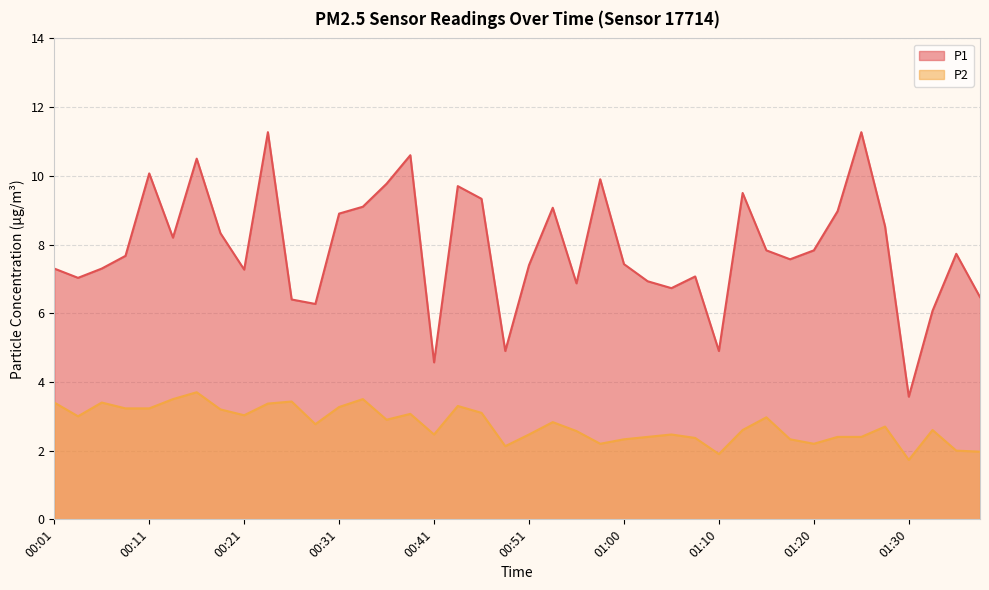

Reading left to right, transcribe all the data shown in this chart.

P1: 7.3	7.0	7.3	7.7	10.1	8.2	10.5	8.3	7.3	11.3	6.4	6.3	8.9	9.1	9.8	10.6	4.6	9.7	9.3	4.9	7.4	9.1	6.9	9.9	7.4	6.9	6.7	7.1	4.9	9.5	7.8	7.6	7.8	9.0	11.3	8.5	3.6	6.1	7.7	6.5
P2: 3.4	3.0	3.4	3.2	3.2	3.5	3.7	3.2	3.0	3.4	3.4	2.8	3.3	3.5	2.9	3.1	2.5	3.3	3.1	2.1	2.5	2.8	2.6	2.2	2.3	2.4	2.5	2.4	1.9	2.6	3.0	2.3	2.2	2.4	2.4	2.7	1.7	2.6	2.0	2.0